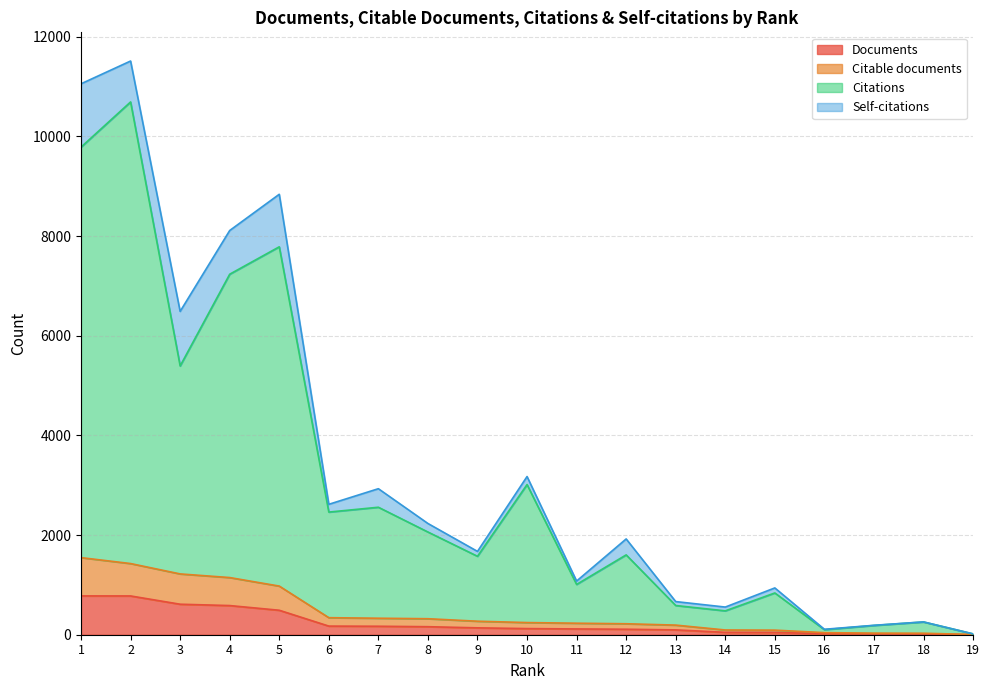

What is the difference between the highest and lowest values at 19?

15